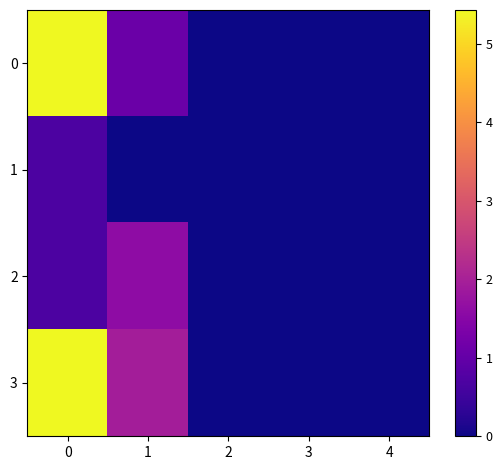

Reading left to right, transcribe all the data shown in this chart.

0: 0=5.4	1=1.1	2=0.0	3=0.0	4=0.0
1: 0=0.7	1=0.0	2=0.0	3=0.0	4=0.0
2: 0=0.7	1=1.6	2=0.0	3=0.0	4=0.0
3: 0=5.4	1=1.9	2=0.0	3=0.0	4=0.0